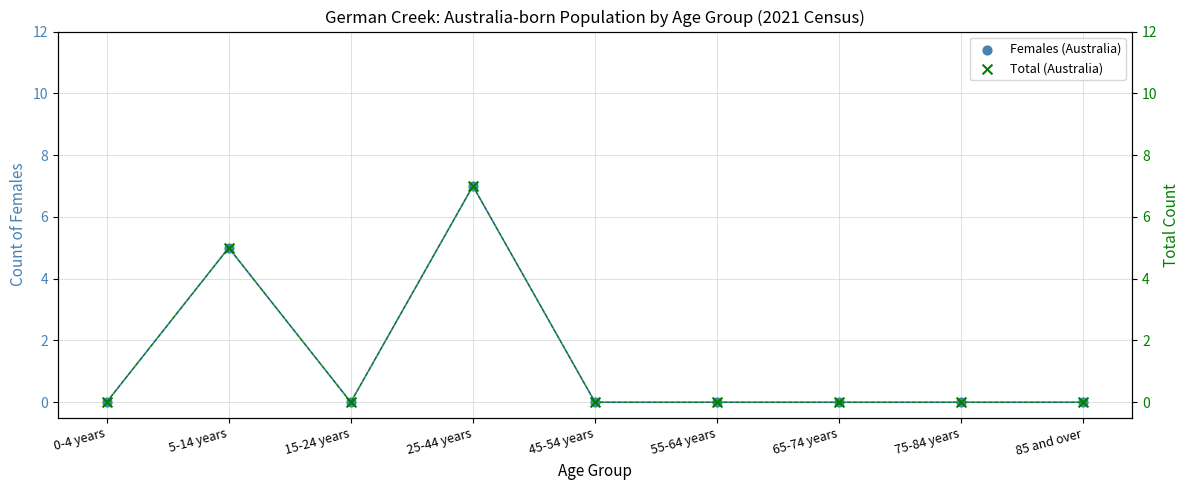

Which series reaches the minimum Y coordinate?

Females (Australia)